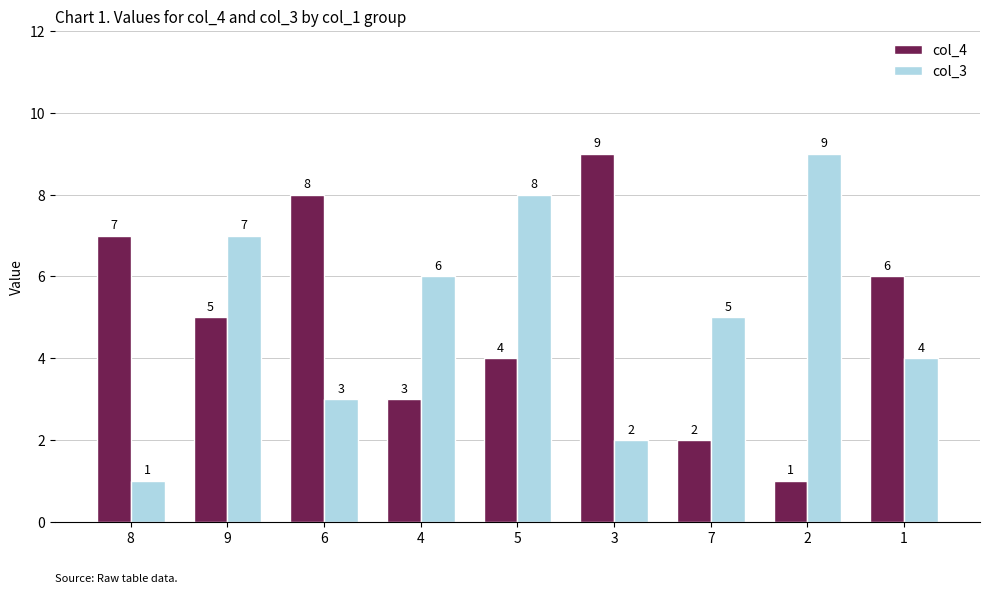

Between 3 and 2, which series saw the biggest shift?

col_4